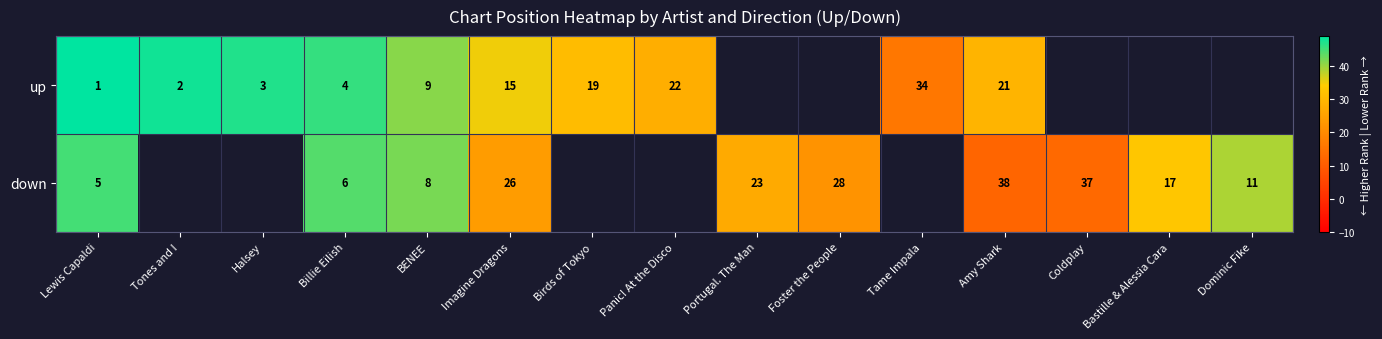

Rank the series at Lewis Capaldi from highest to lowest value.

down, up